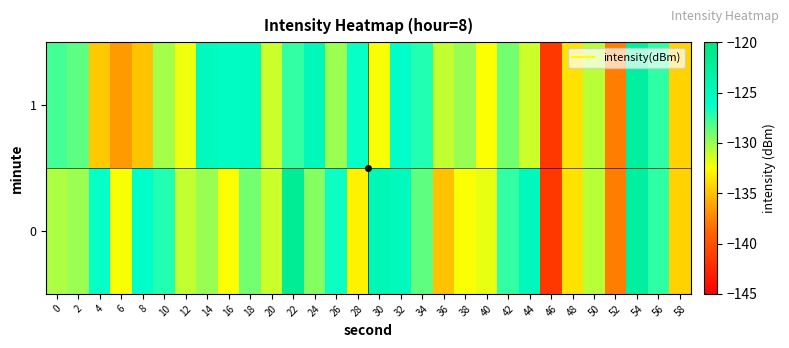

Reading left to right, extract all data points from this chart.

0: 0=-130.5	2=-130.0	4=-126.4	6=-132.3	8=-126.1	10=-127.1	12=-131.0	14=-130.0	16=-132.4	18=-129.0	20=-131.2	22=-121.8	24=-129.5	26=-126.6	28=-133.0	30=-124.5	32=-125.1	34=-128.6	36=-134.9	38=-132.4	40=-131.9	42=-127.5	44=-124.8	46=-141.5	48=-133.7	50=-130.8	52=-137.8	54=-122.7	56=-127.4	58=-134.3
1: 0=-127.9	2=-128.5	4=-134.7	6=-136.6	8=-134.9	10=-130.3	12=-132.2	14=-125.1	16=-125.6	18=-125.5	20=-131.2	22=-127.5	24=-124.8	26=-130.0	28=-126.4	30=-132.3	32=-126.1	34=-127.1	36=-131.0	38=-130.0	40=-132.4	42=-129.0	44=-131.2	46=-141.5	48=-133.7	50=-130.8	52=-137.8	54=-122.7	56=-127.4	58=-134.3